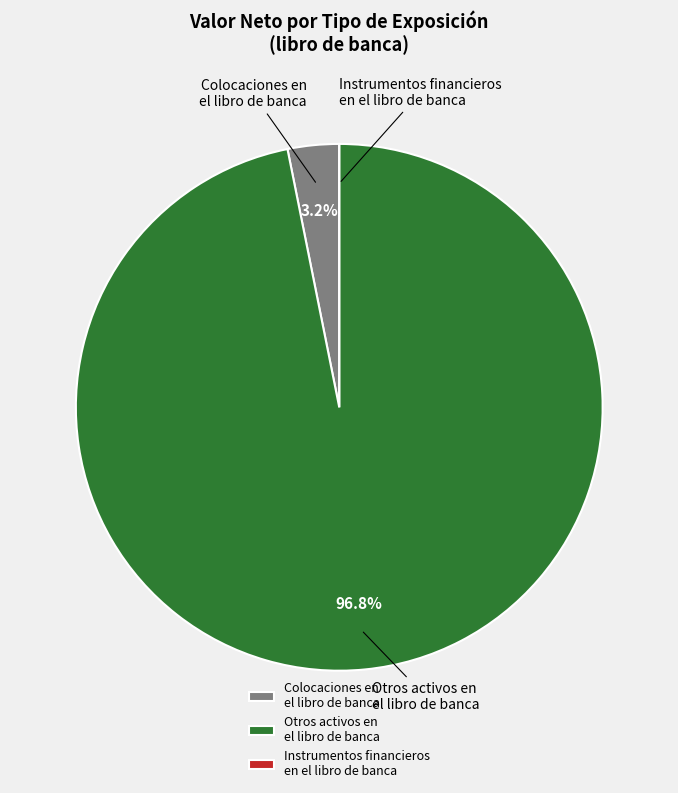

Which has a higher value, Colocaciones en el libro de banca or Otros activos en el libro de banca?

Otros activos en el libro de banca